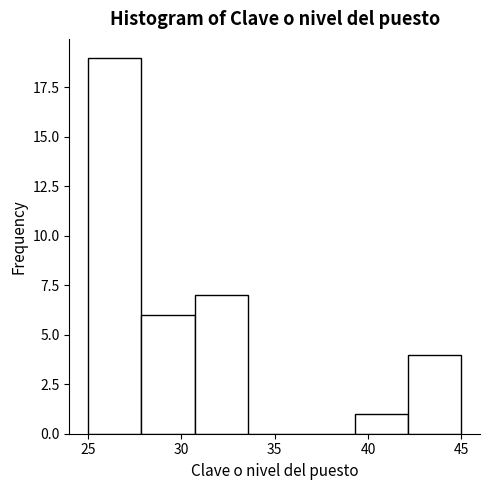

Reading left to right, list every bar in this chart as the range it spans on the x-axis followed by its height. Neither the bar edges nor the heights are printed on the chart, so give them approximately, as read against the axes.

25.0 to 28.0: 19
28.0 to 30.5: 6
30.5 to 33.5: 7
33.5 to 36.5: 0
36.5 to 39.5: 0
39.5 to 42.0: 1
42.0 to 45.0: 4